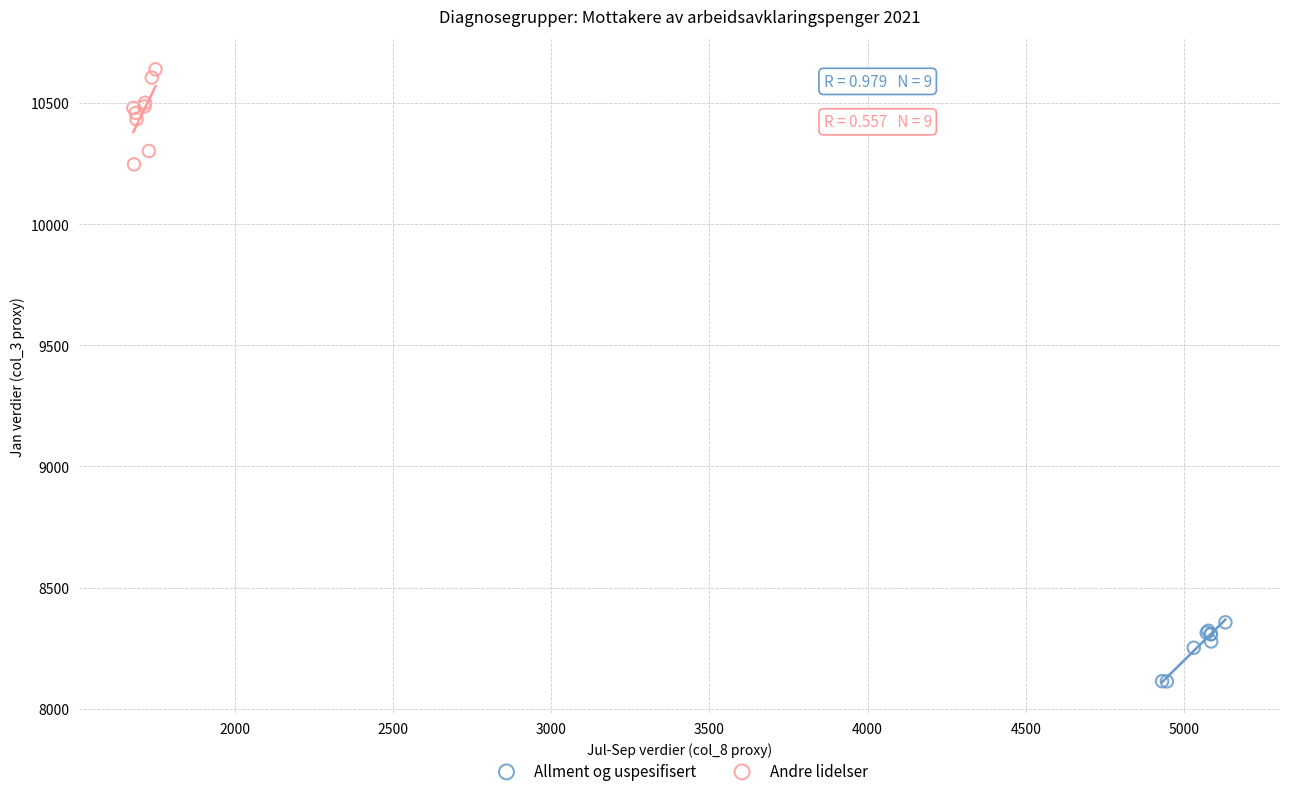

Which series reaches the minimum Y coordinate?

Allment og uspesifisert